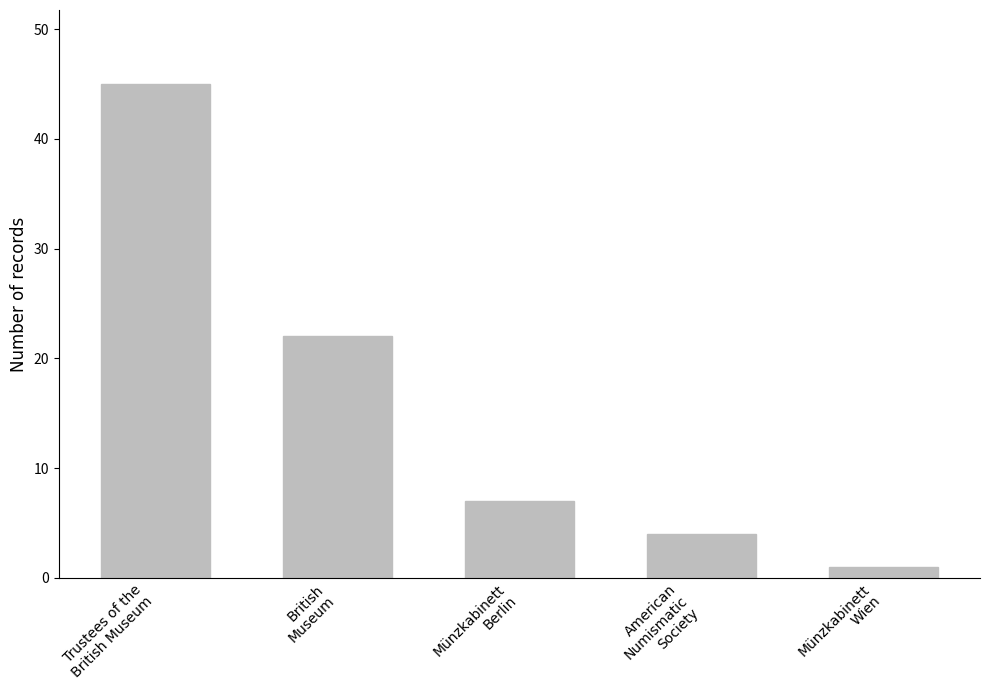

Rank the categories by value from highest to lowest.

Trustees of the
British Museum, British
Museum, Münzkabinett
Berlin, American
Numismatic
Society, Münzkabinett
Wien